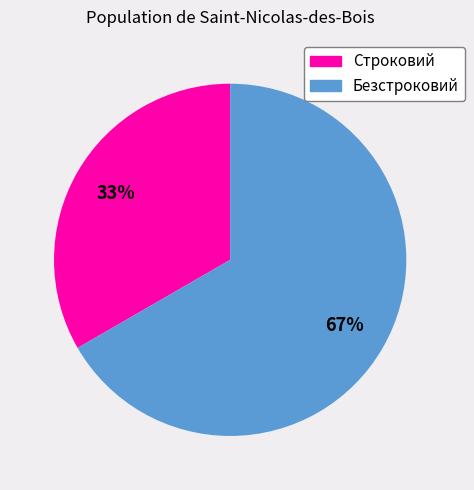

Do Строковий and Безстроковий together represent more than half of the pie?

Yes